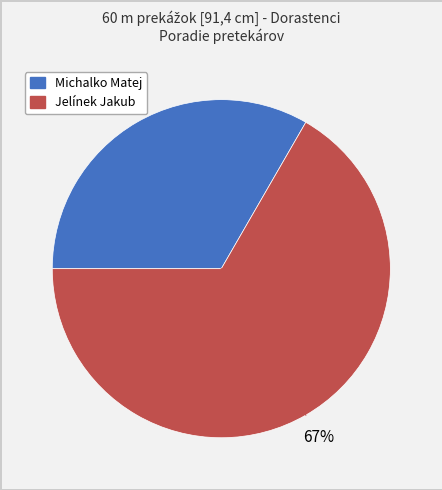

Approximately how many times larger is the value at Michalko Matej compared to Jelínek Jakub?

0.5